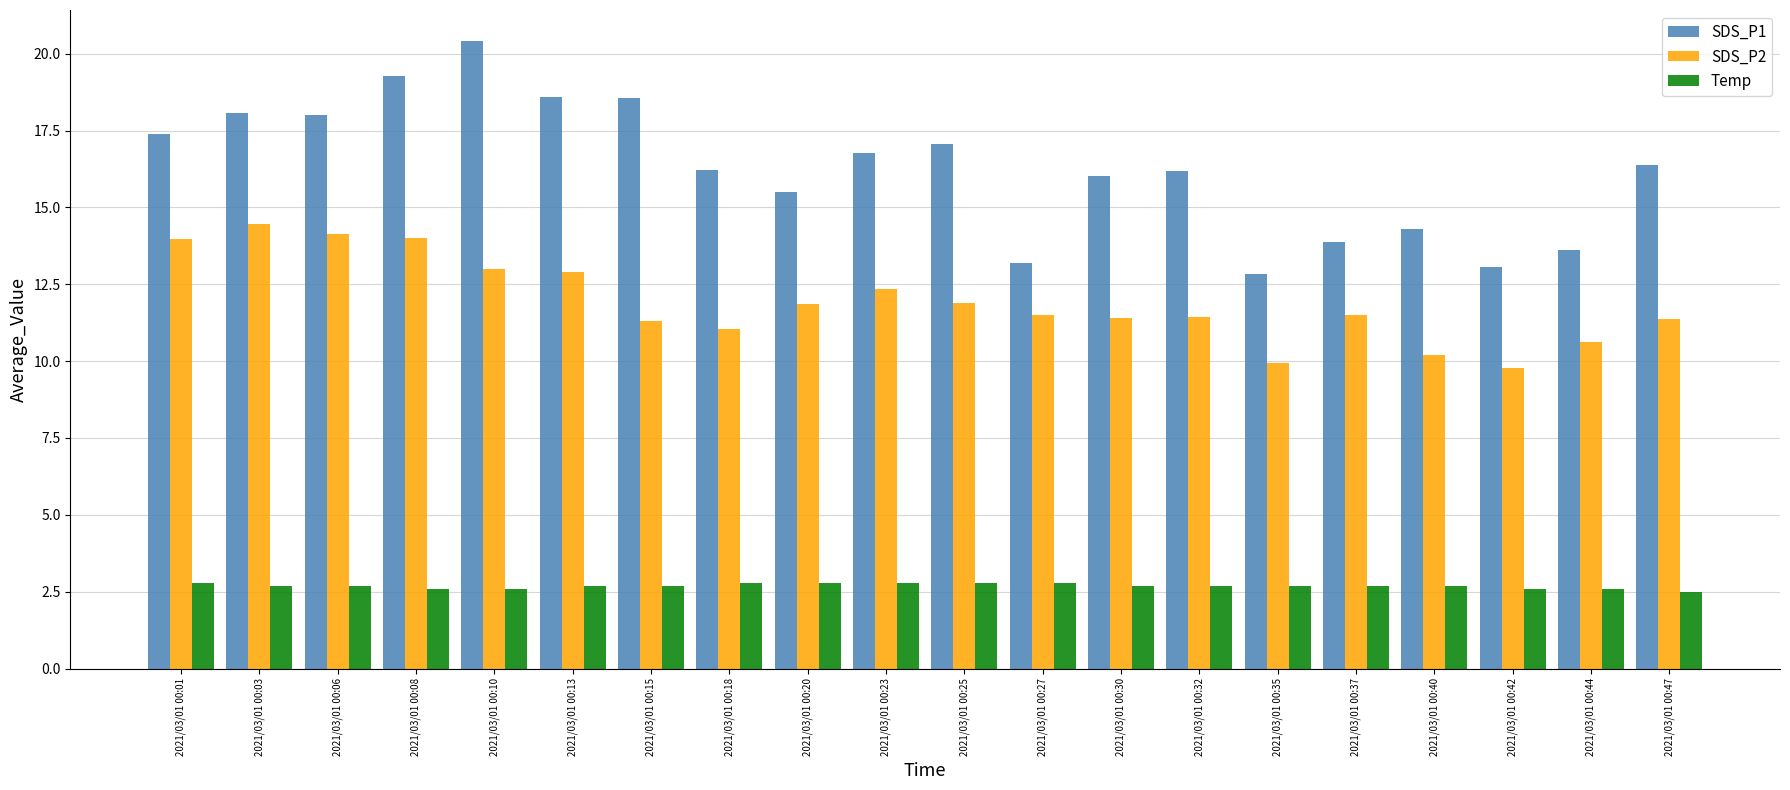

The SDS_P1 series shows 16.8 at 2021/03/01 00:23. True or false?

True